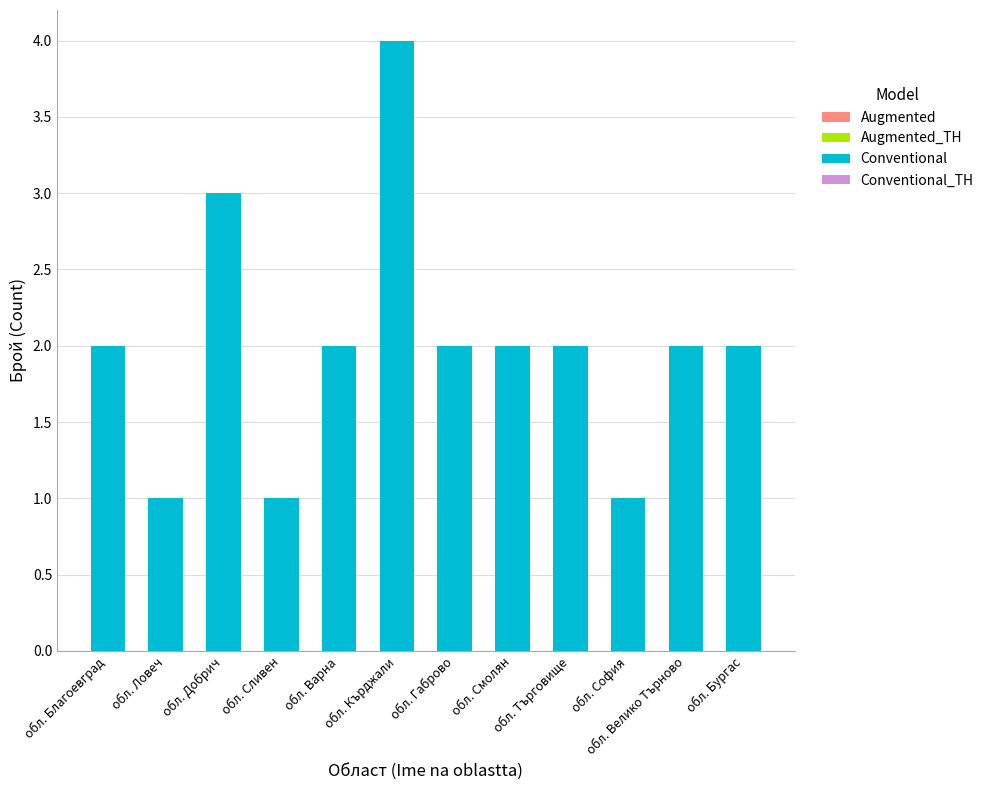

Reading right to left, what are all the values shown in this chart?

2	2	1	2	2	2	4	2	1	3	1	2